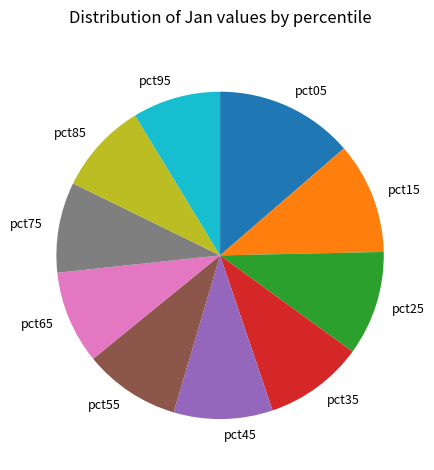

Is it true that pct15 is 11% of the pie?

True